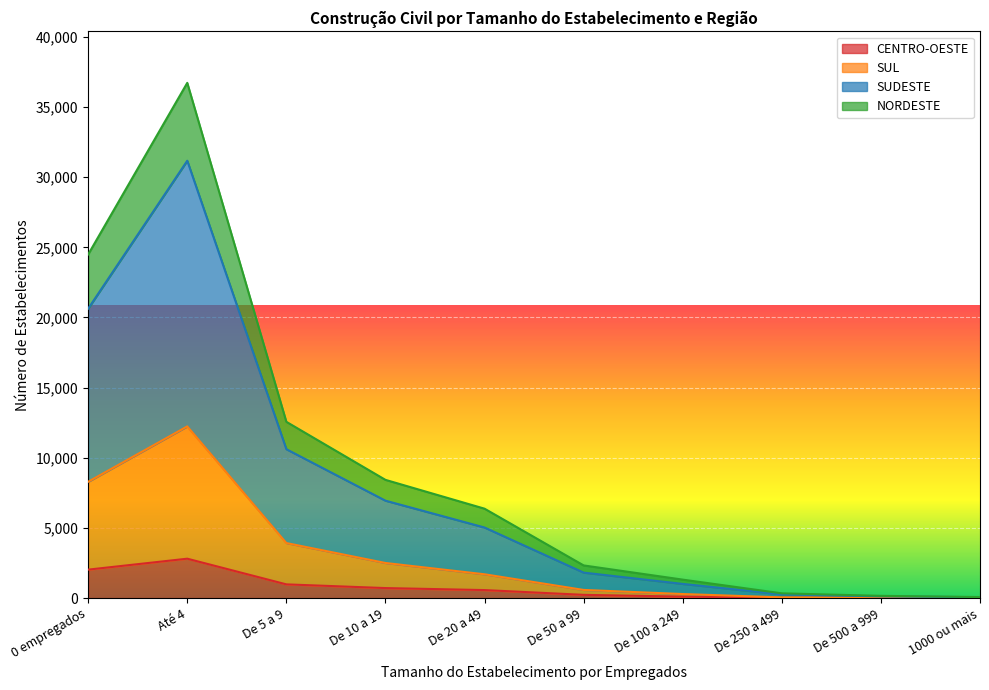

List the labels in order of SUDESTE value, largest first.

Até 4, 0 empregados, De 5 a 9, De 10 a 19, De 20 a 49, De 50 a 99, De 100 a 249, De 250 a 499, De 500 a 999, 1000 ou mais